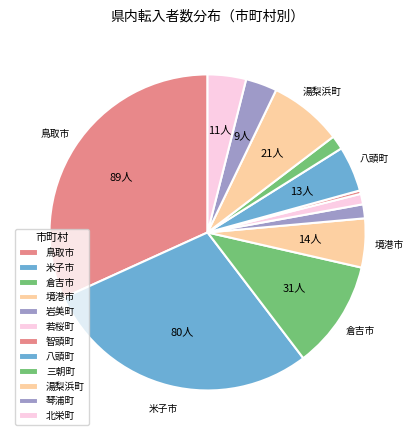

Count the number of slices in the pie.

12